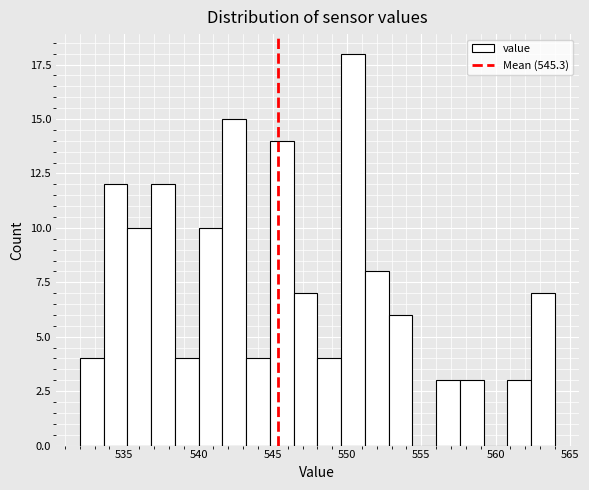

Read against the x-axis, roughly where is the centre of the tallest bar?

550.5